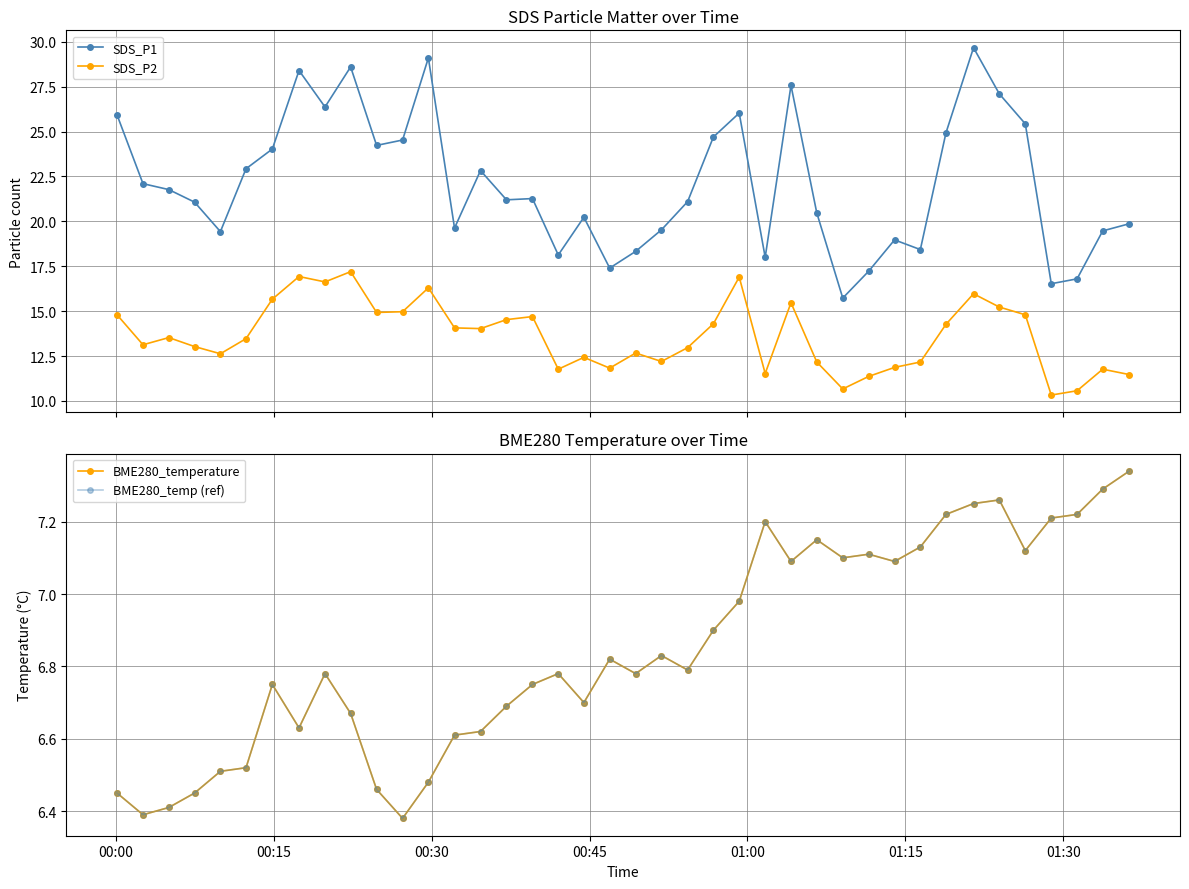

Rank the series by their maximum value, from lowest to highest.

BME280_temperature, BME280_temp (ref), SDS_P2, SDS_P1